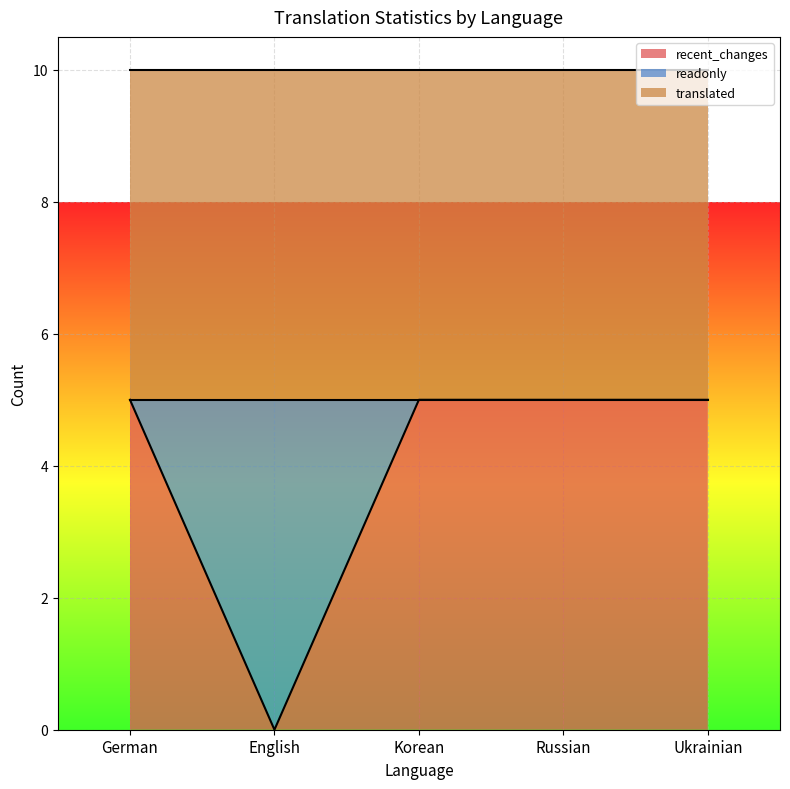

What is the label of the 3rd point from the right?

Korean